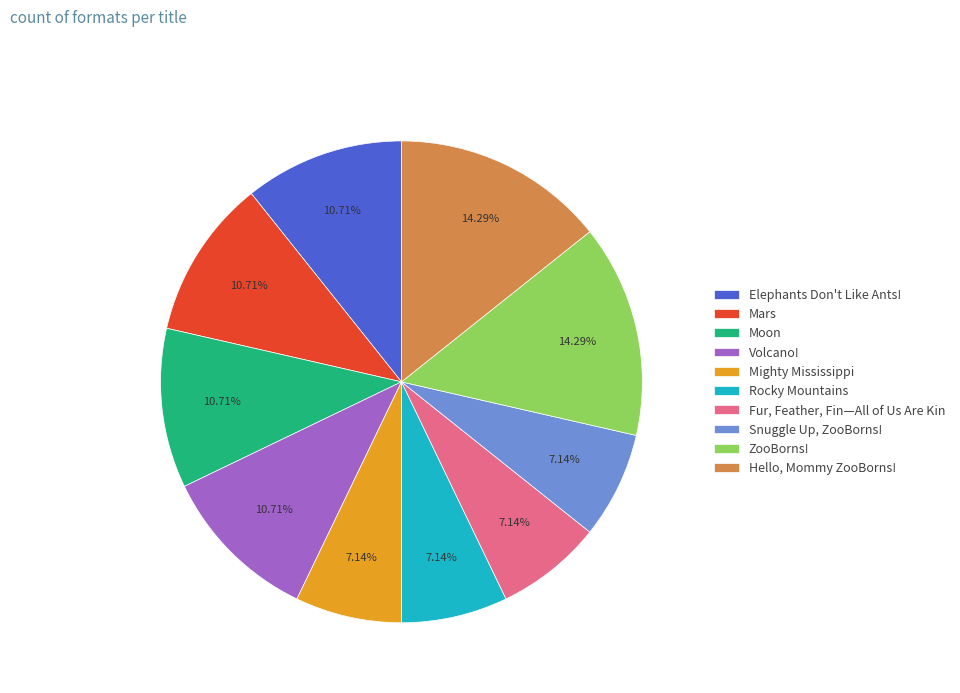

How much of the chart is everything except Mighty Mississippi?

92.9%